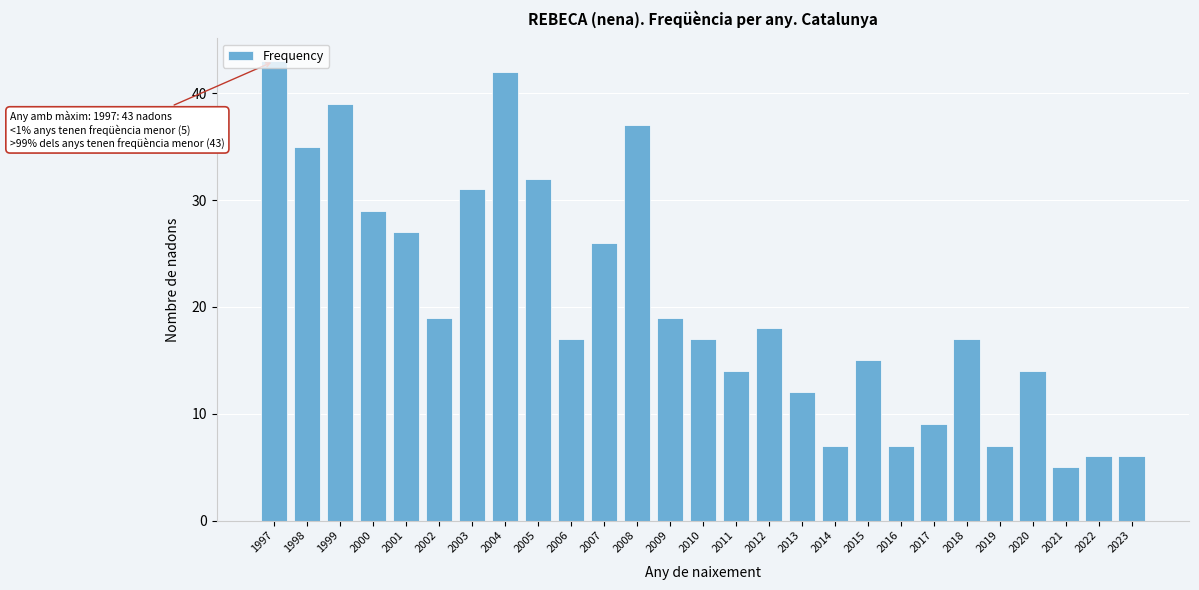

Is it true that the value at 2015 is 15?

True